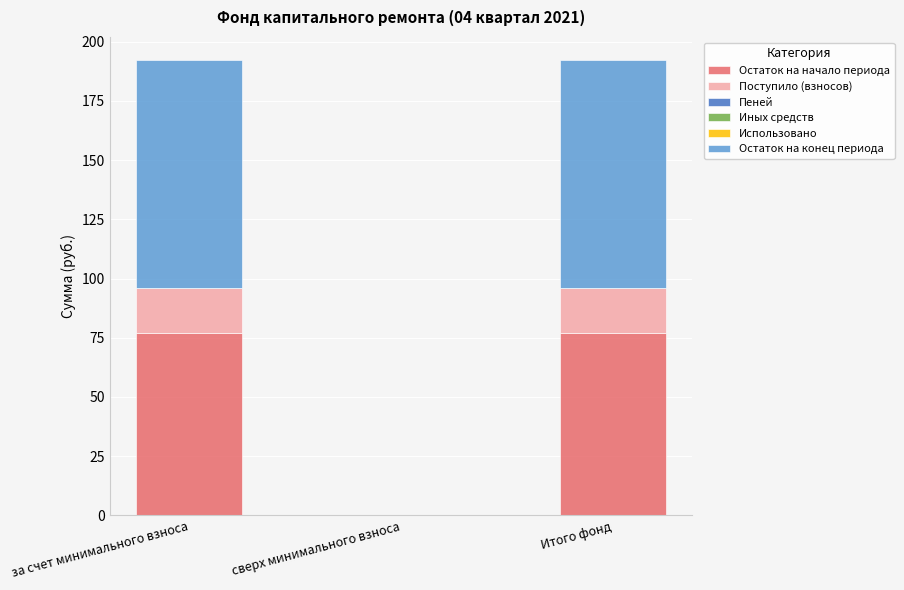

Count the number of categories in the chart.

3